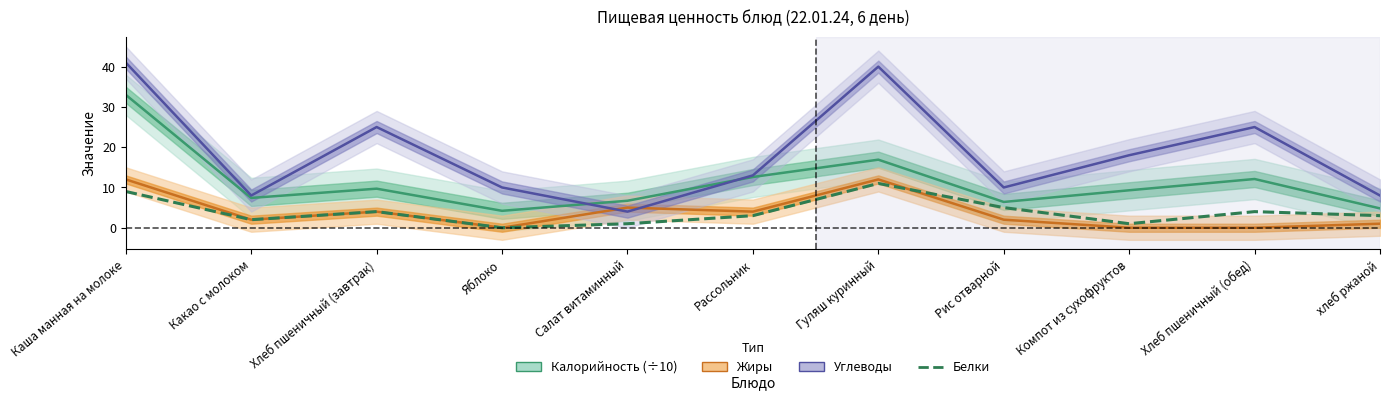

Where does the data first go above 3?

Каша манная на молоке